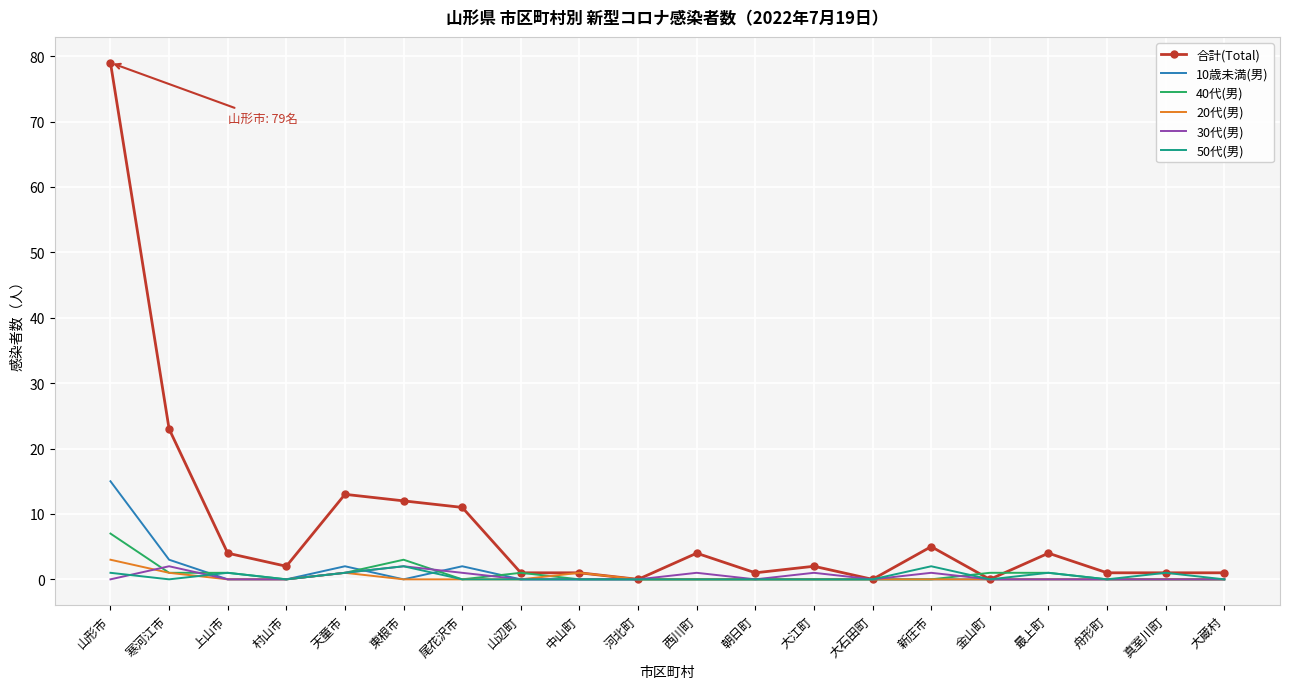

Where is the first local maximum for 20代(男)?

天童市